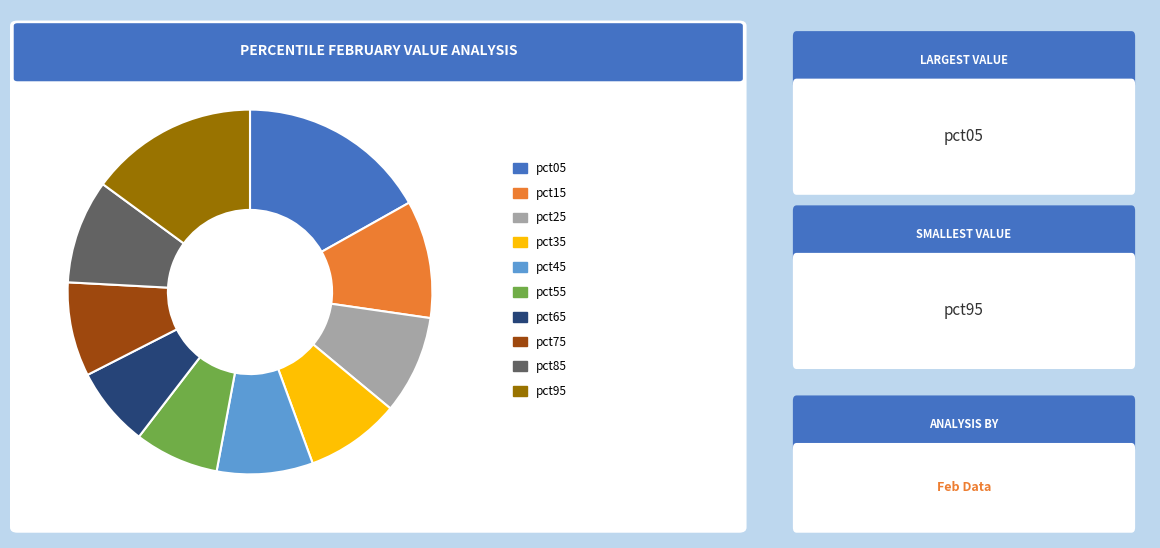

Which category has the biggest portion of the pie?

pct05